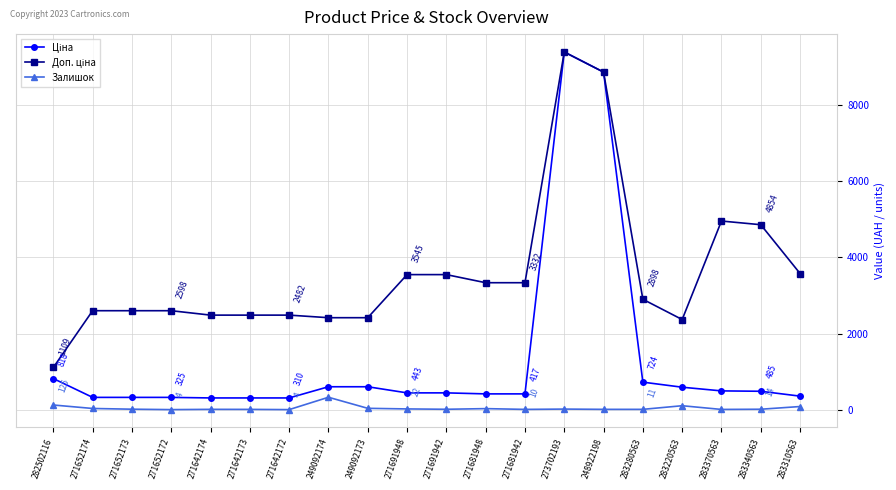

At which category is the sum across all series the highest?

273702193